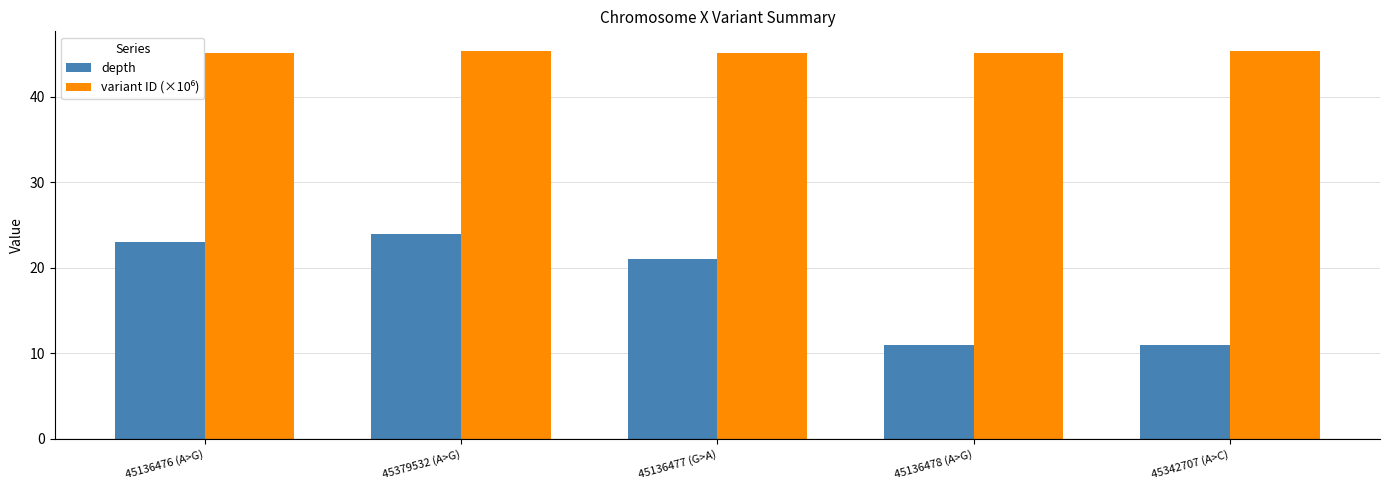

What is the difference between the highest and lowest values at 45342707 (A>C)?

34.3